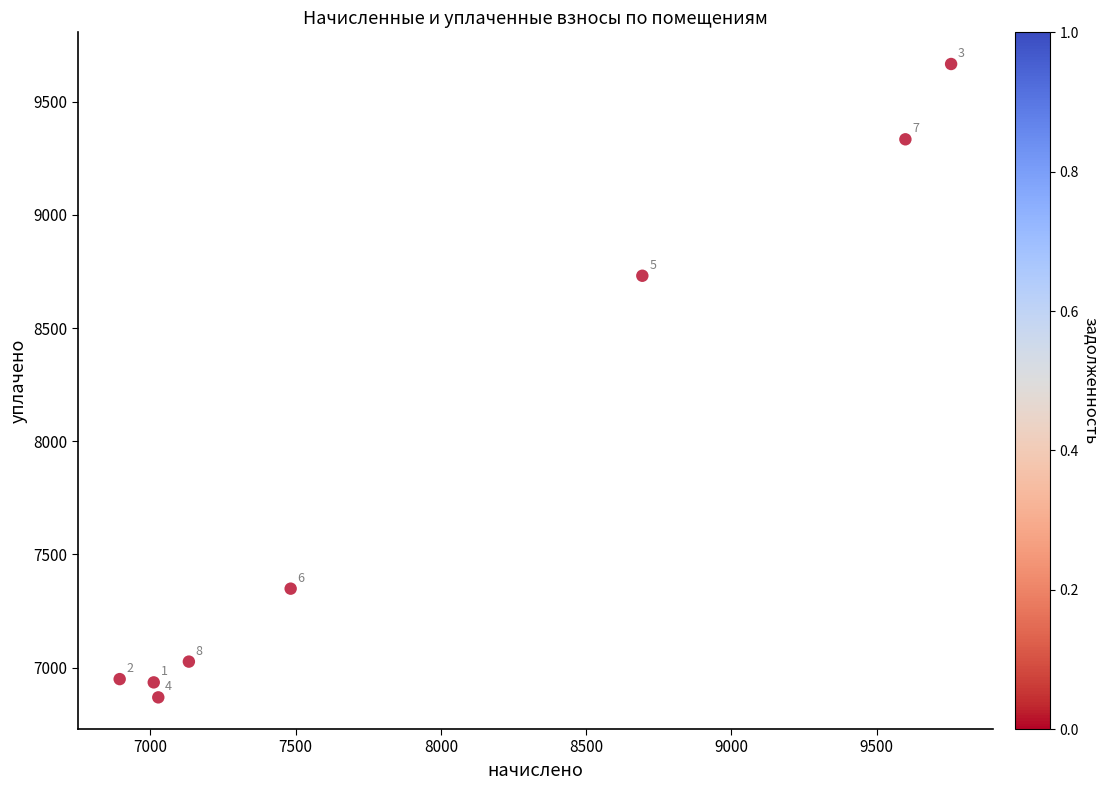

What is the average Y value?

7857.4